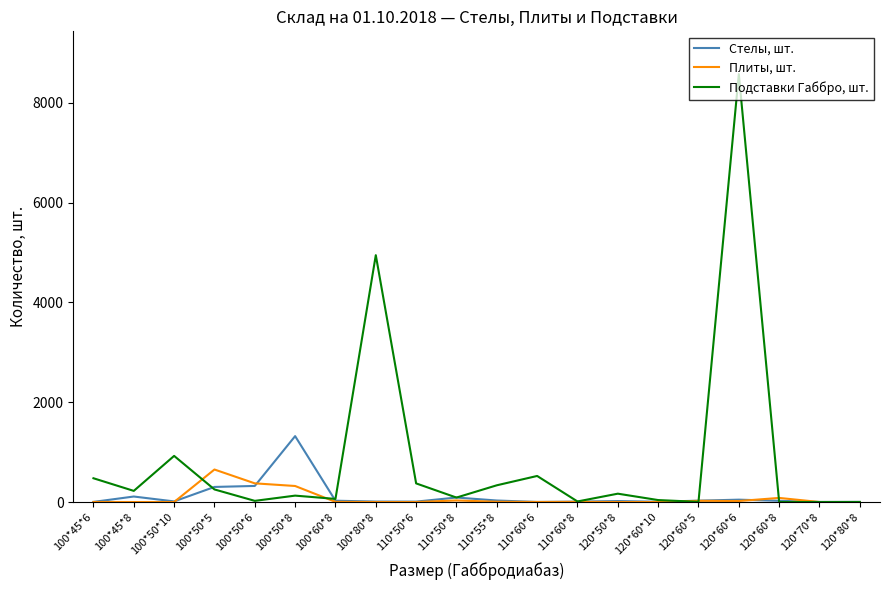

What is the maximum value shown in the chart?

8573